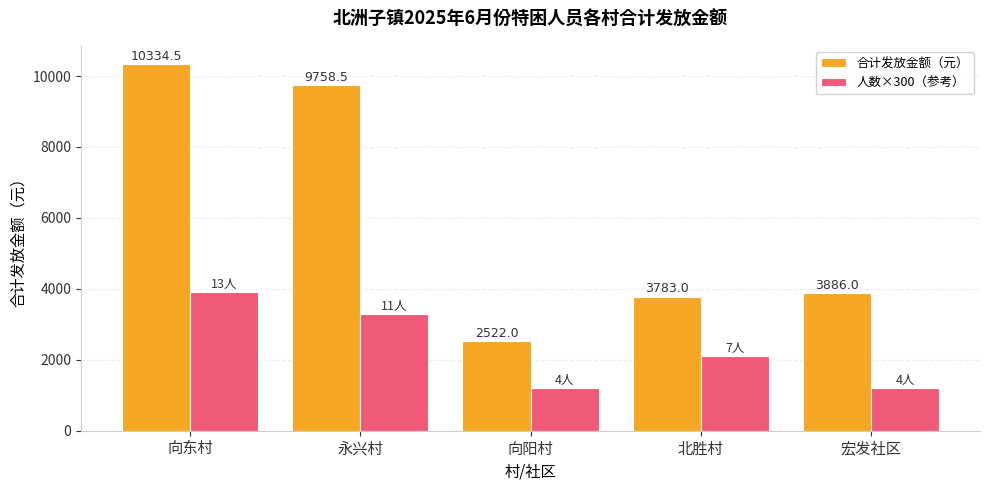

Rank the series at 向阳村 from highest to lowest value.

合计发放金额（元）, 人数×300（参考）